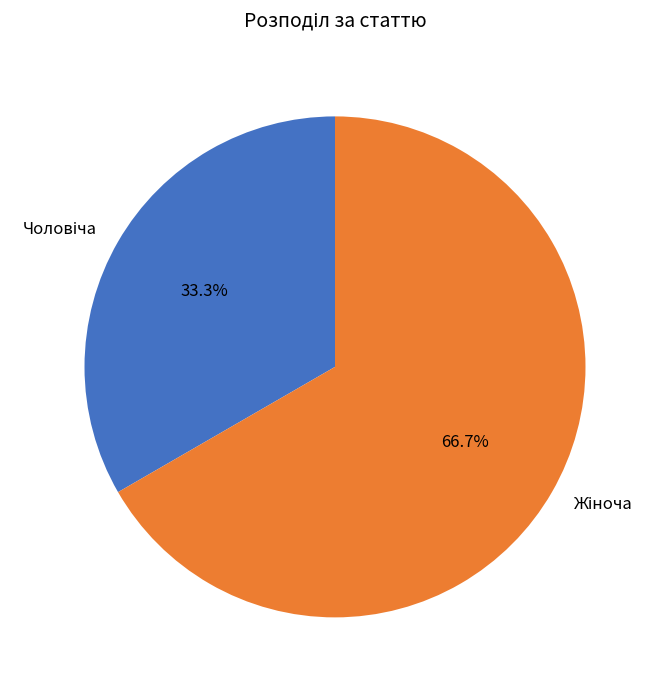

Is there any slice that represents more than half of the pie?

Yes